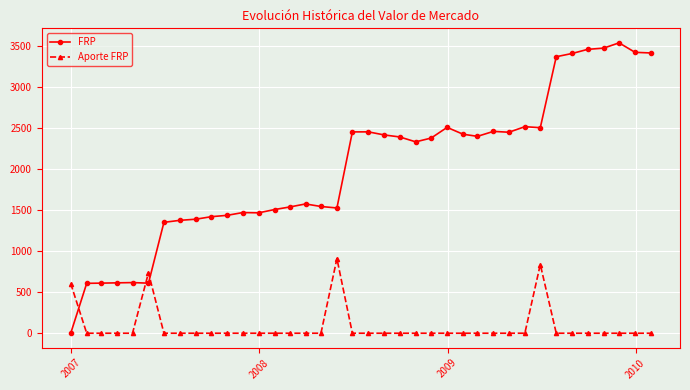

What is the value of the Aporte FRP point at the 1st from the left?

604.5